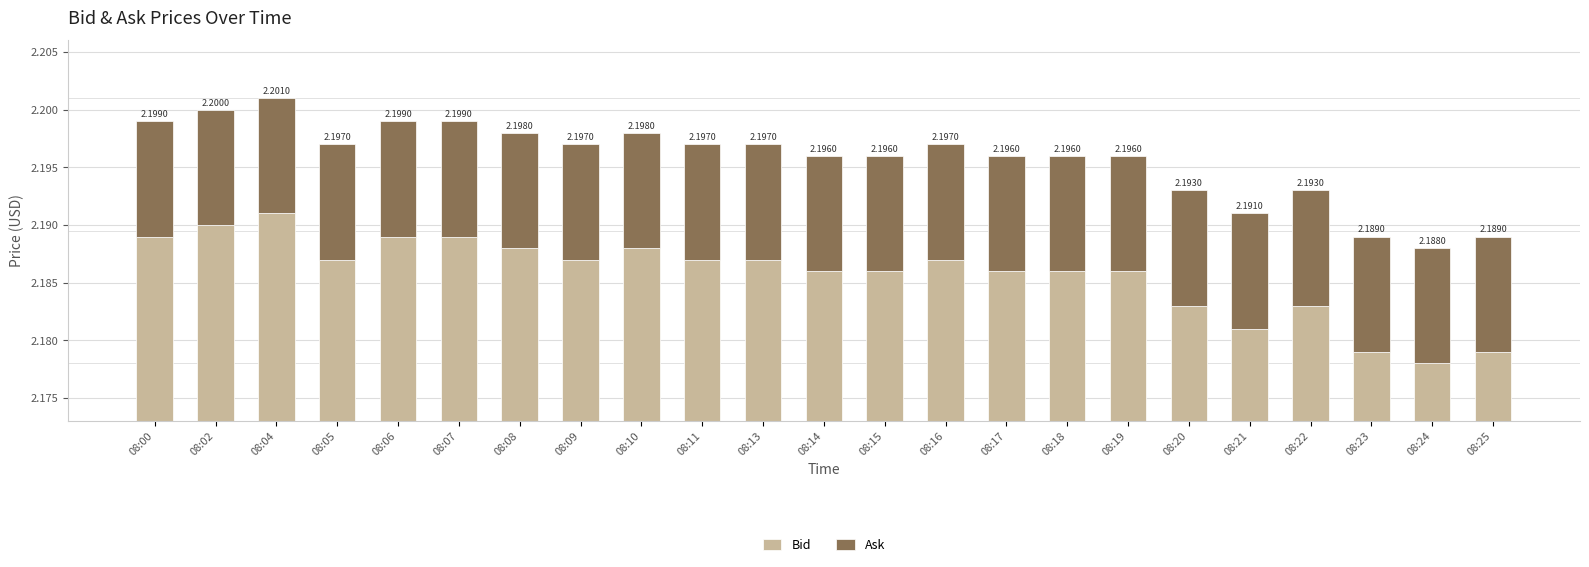

Read the Bid value at 08:05.

2.2